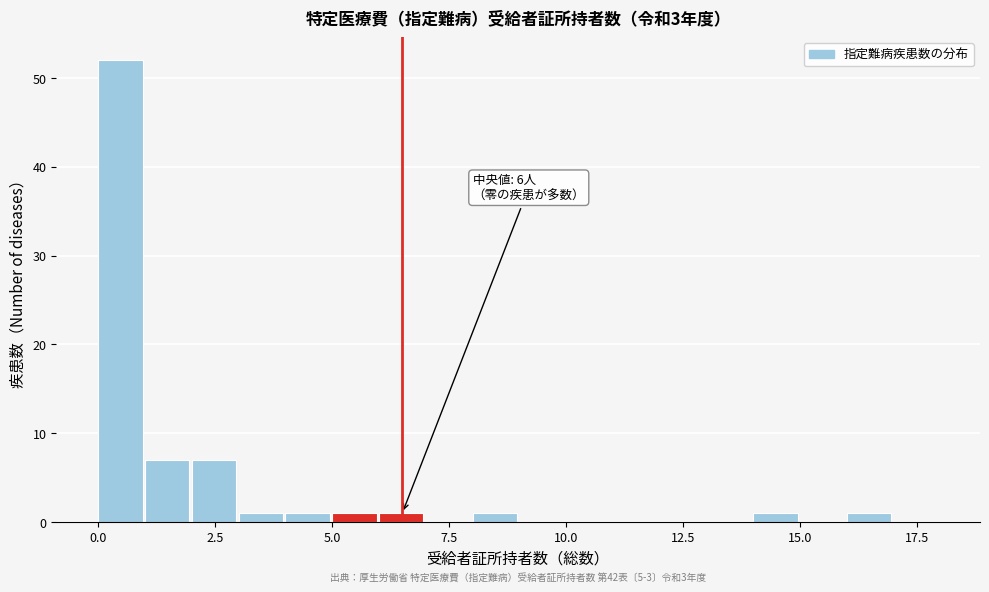

Read against the x-axis, roughly where is the centre of the tallest bar?

0.5